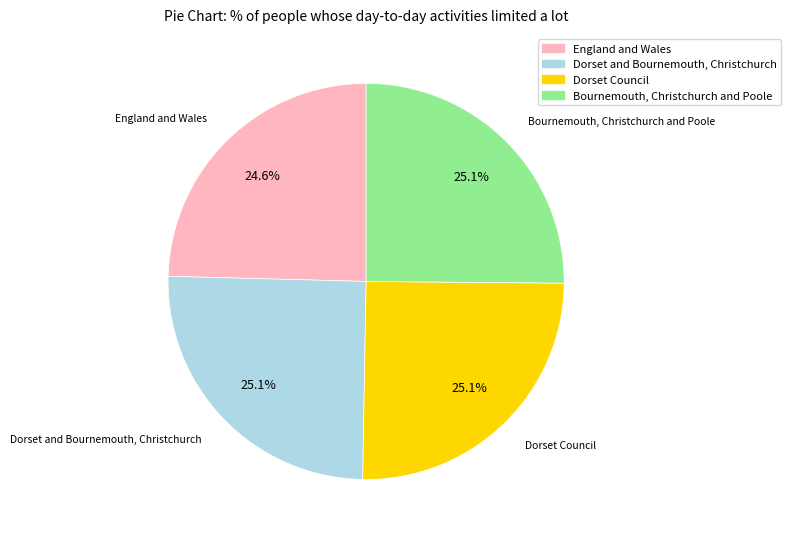

Does any single category account for the majority?

No